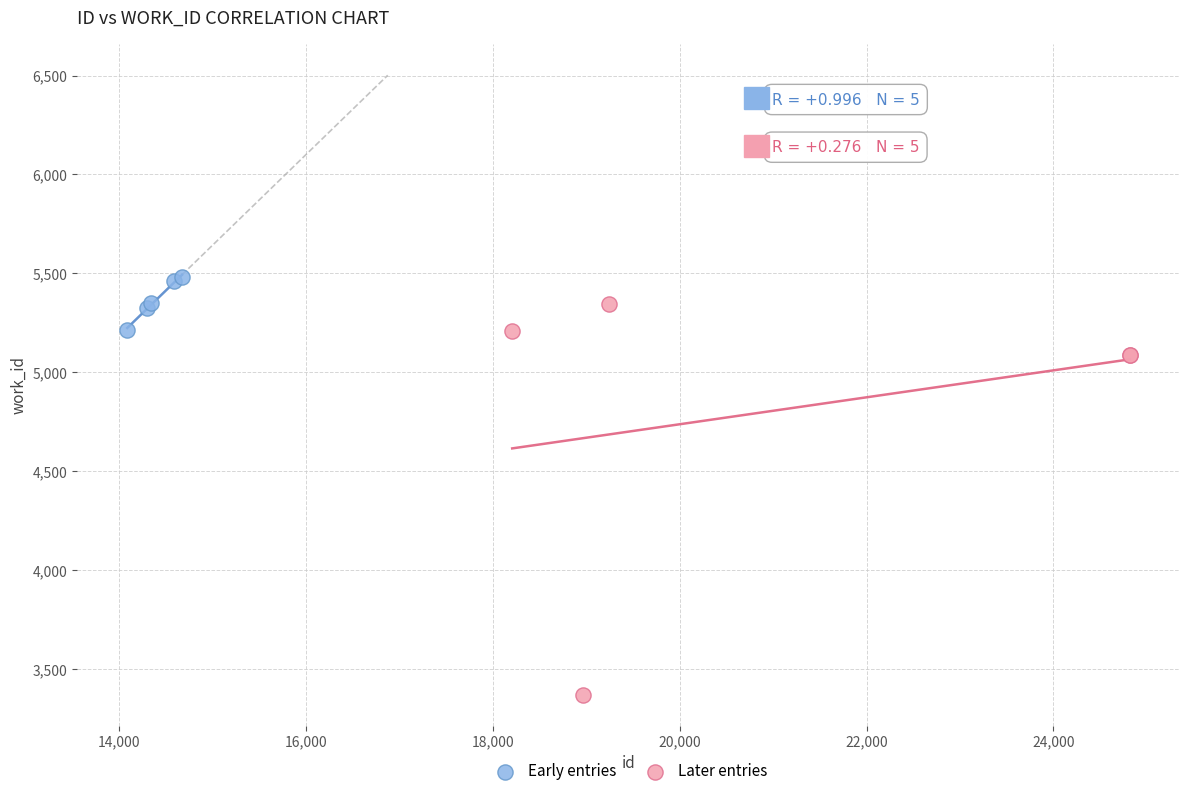

Which series contains the lowest Y value?

Later entries